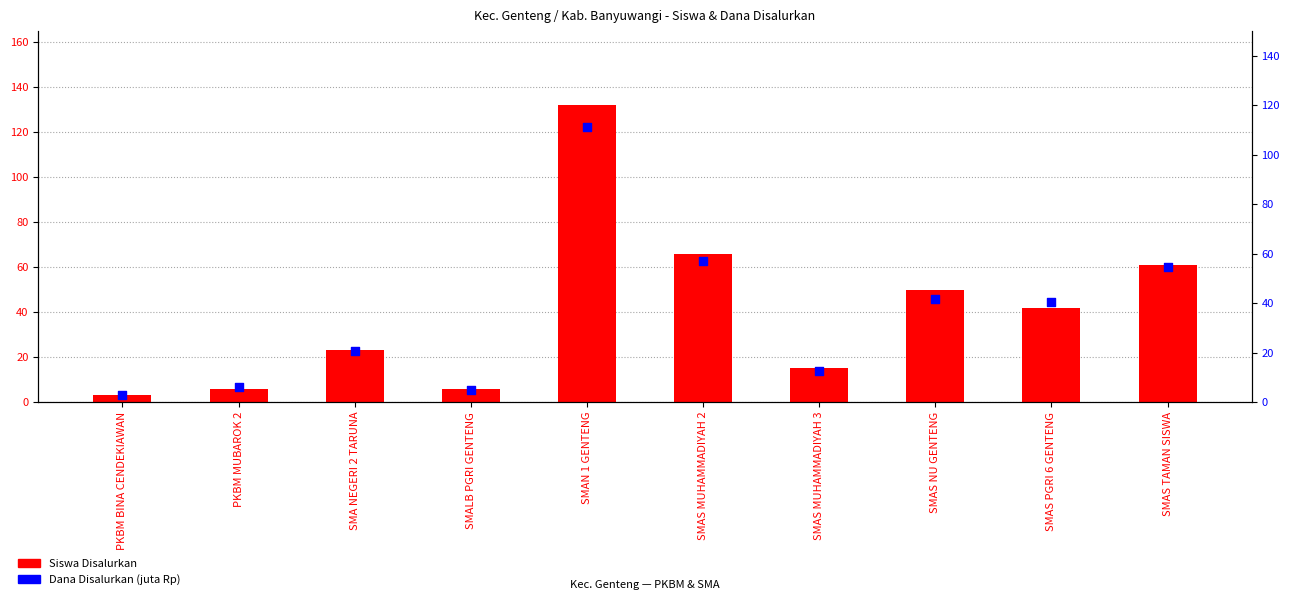

Which series has the largest Y range (max minus min)?

Siswa Disalurkan